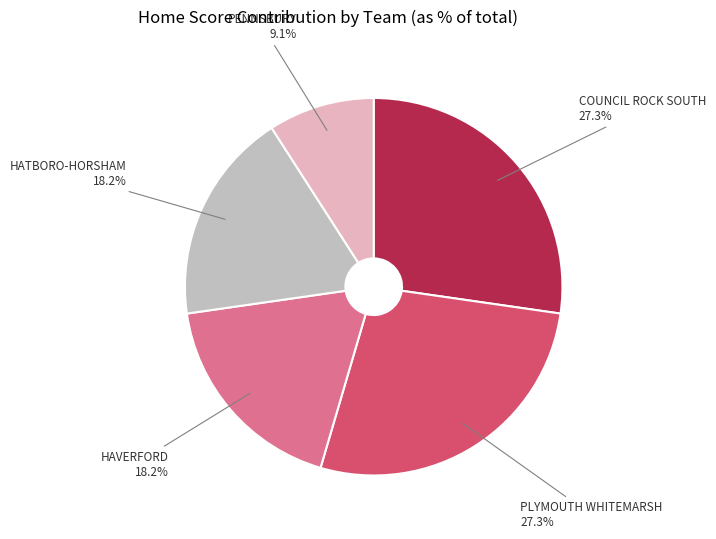

Is there a majority slice in this chart?

No